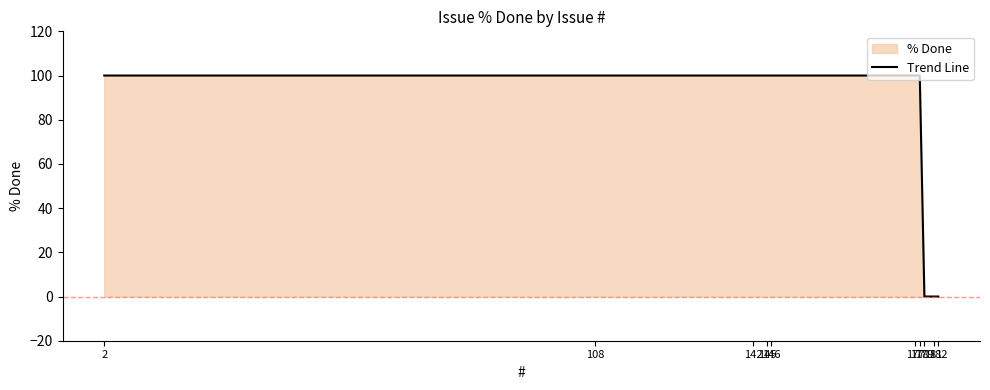

Does the chart display data point markers on the line(s)?

No